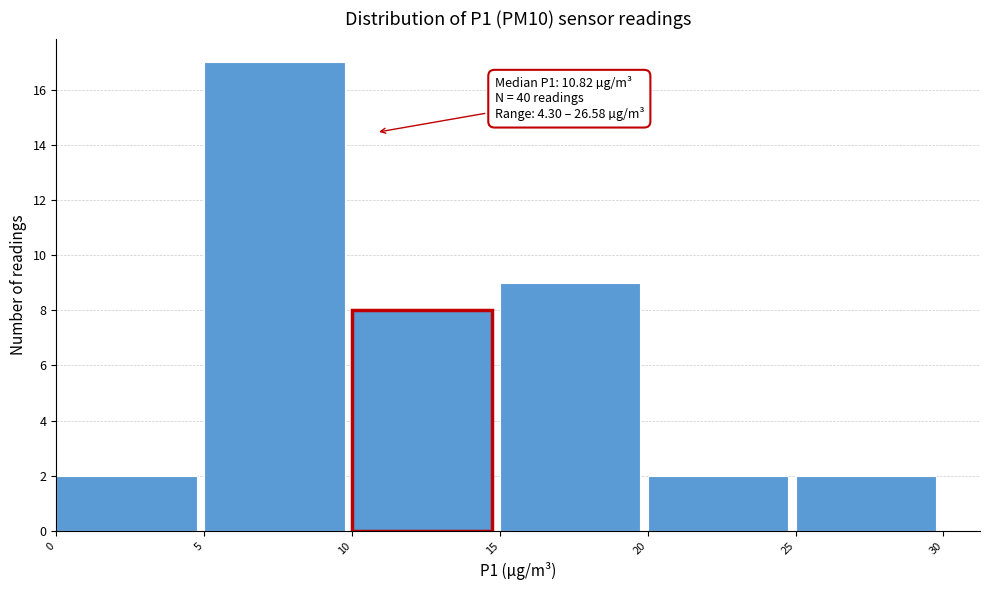

Over which range of the x-axis is the bar tallest?

5 to 10